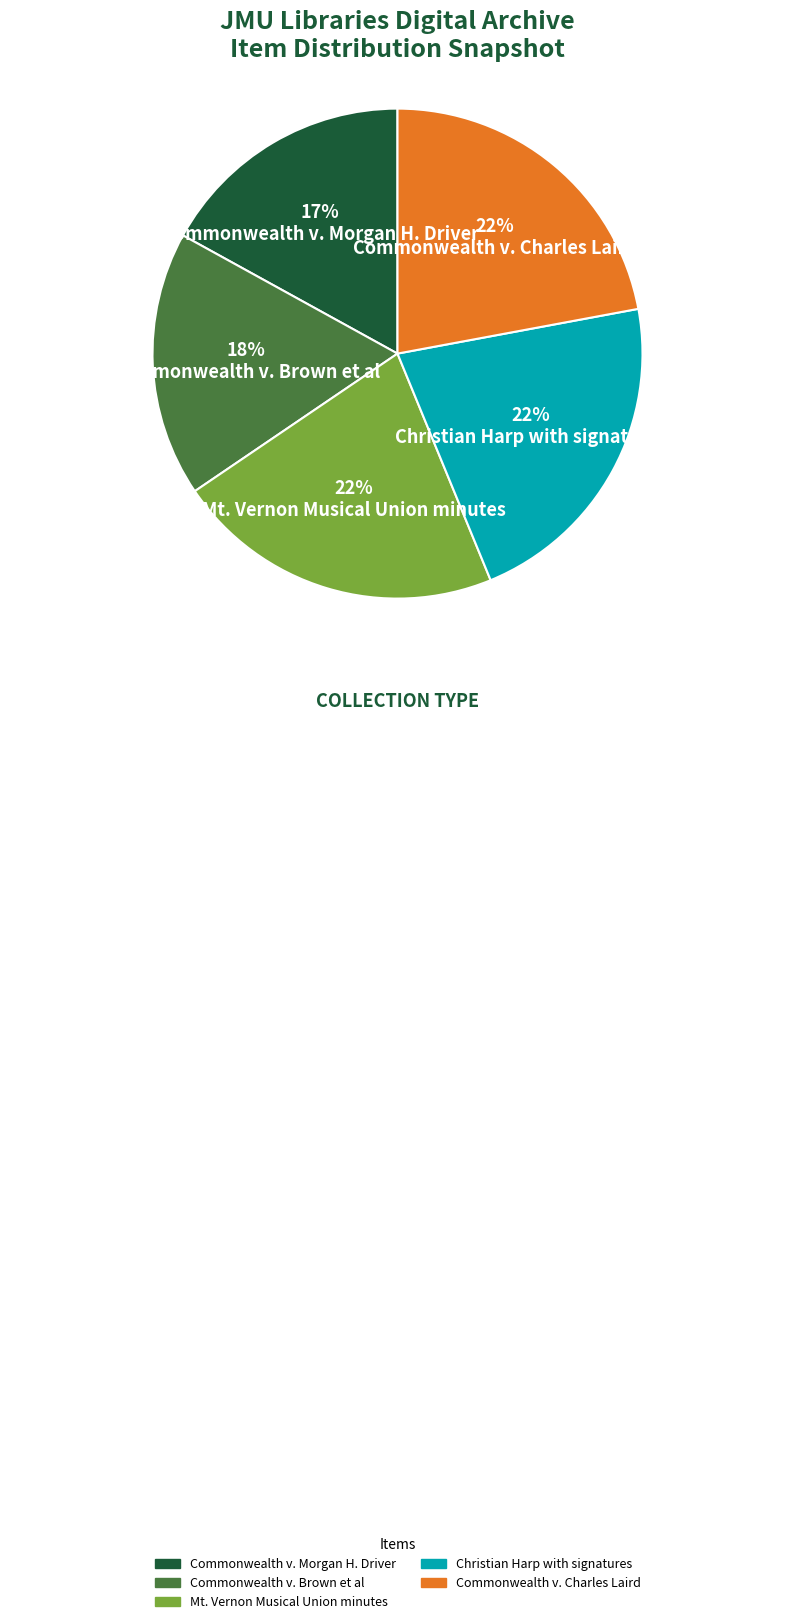

Is the sum of Commonwealth v. Morgan H. Driver and Christian Harp with signatures greater than half?

No